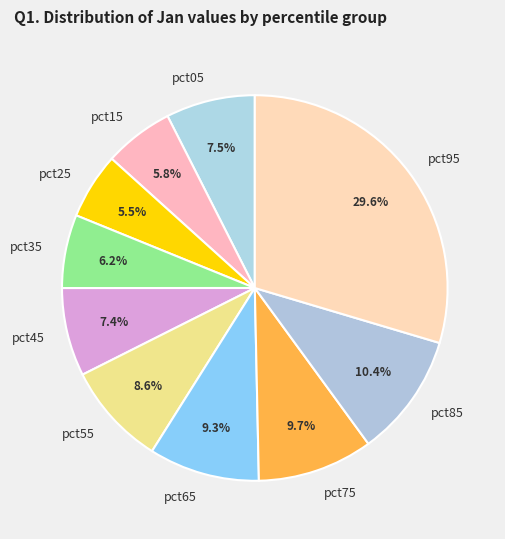

Combined, do pct15 and pct05 account for over 50%?

No